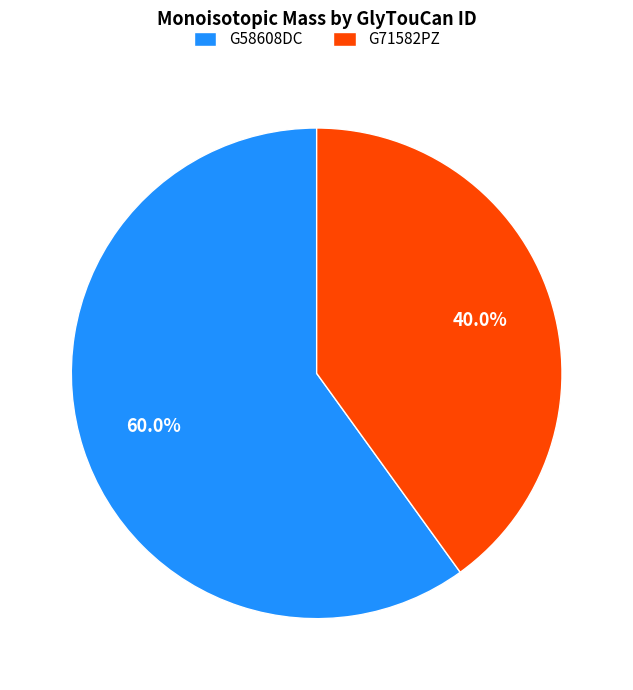

True or false: G58608DC accounts for 60% of the total.

True